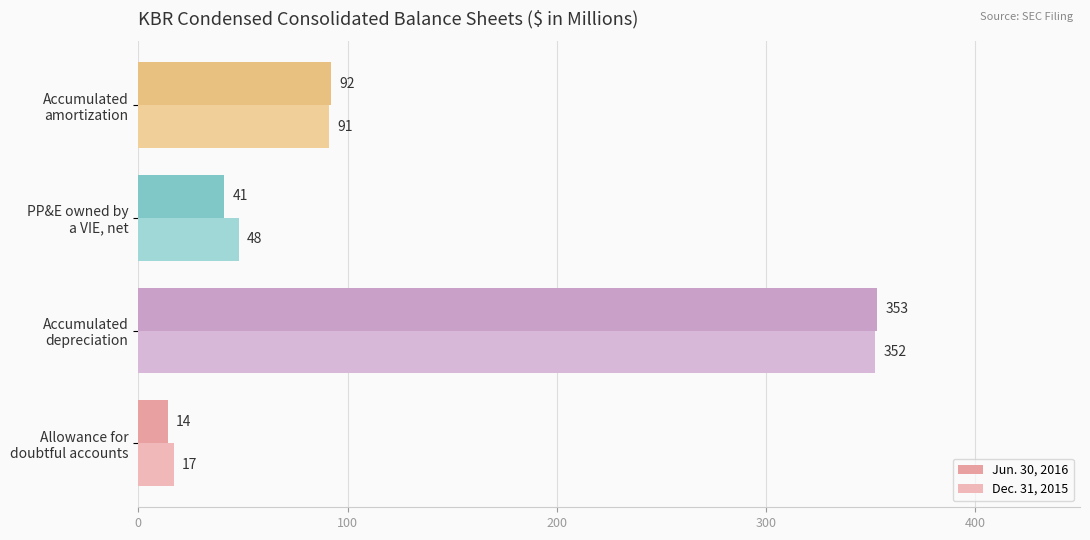

What is the greatest value displayed?

353